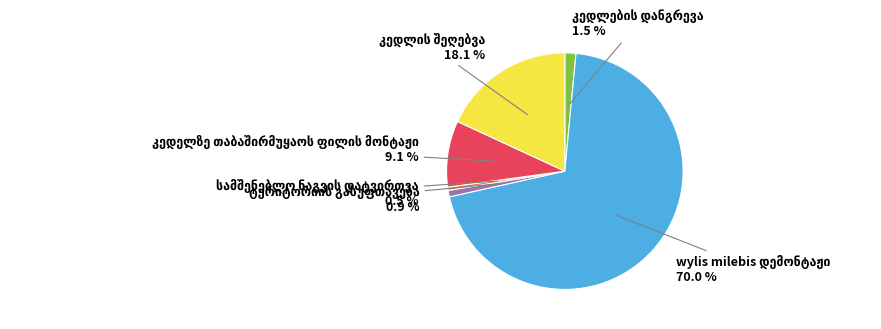

How many slices are in this pie chart?

6